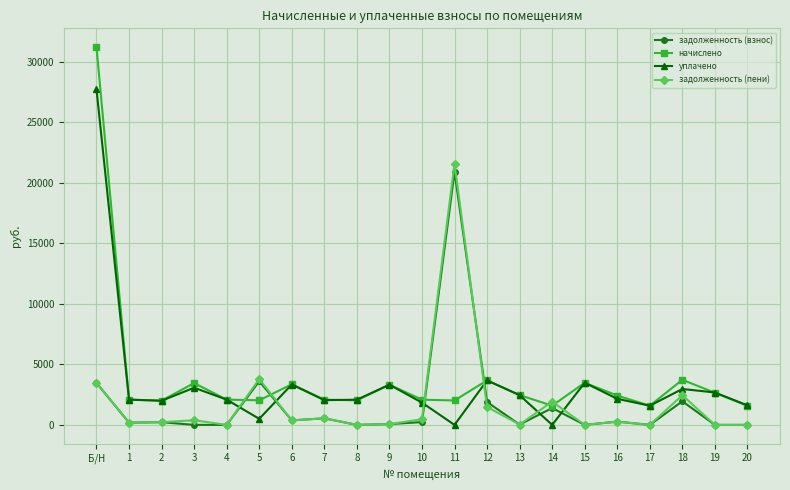

What is the greatest value displayed?

31208.9